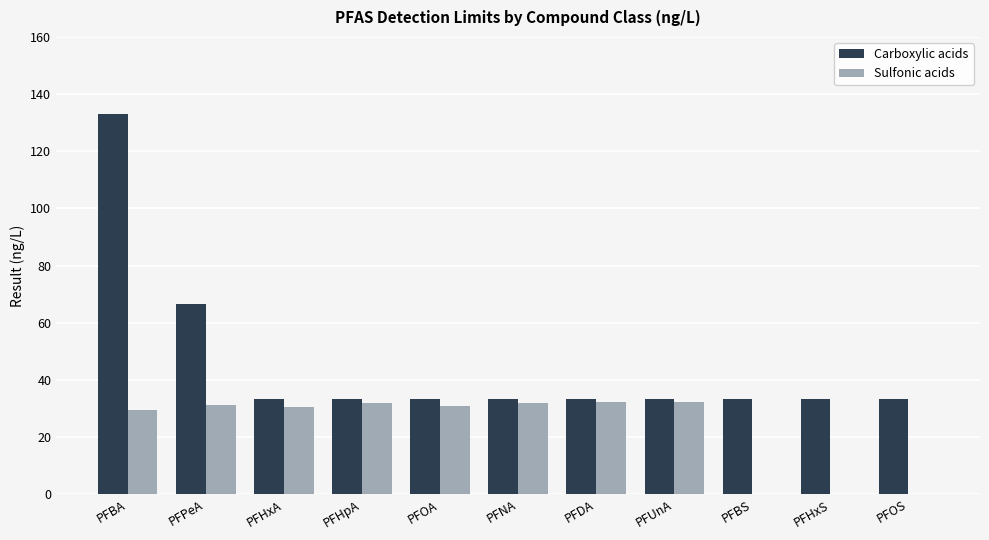

Between PFNA and PFBS, which series saw the biggest shift?

Sulfonic acids